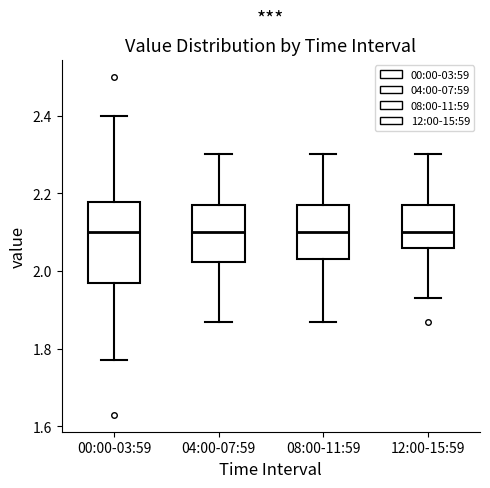

Where is the upper edge of the box for 12:00-15:59 on the y-axis? The values are not printed on the chart, so give them approximately, as read against the axis.

2.18